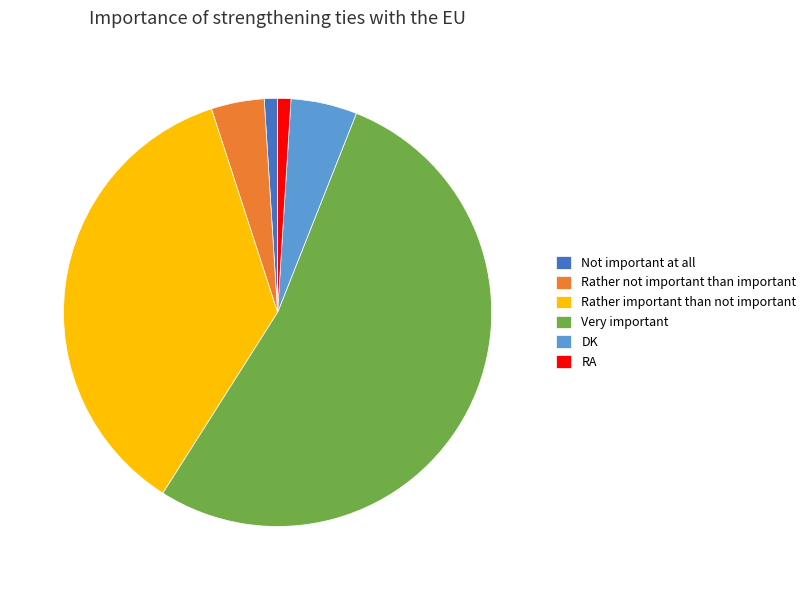

Is there a majority slice in this chart?

Yes